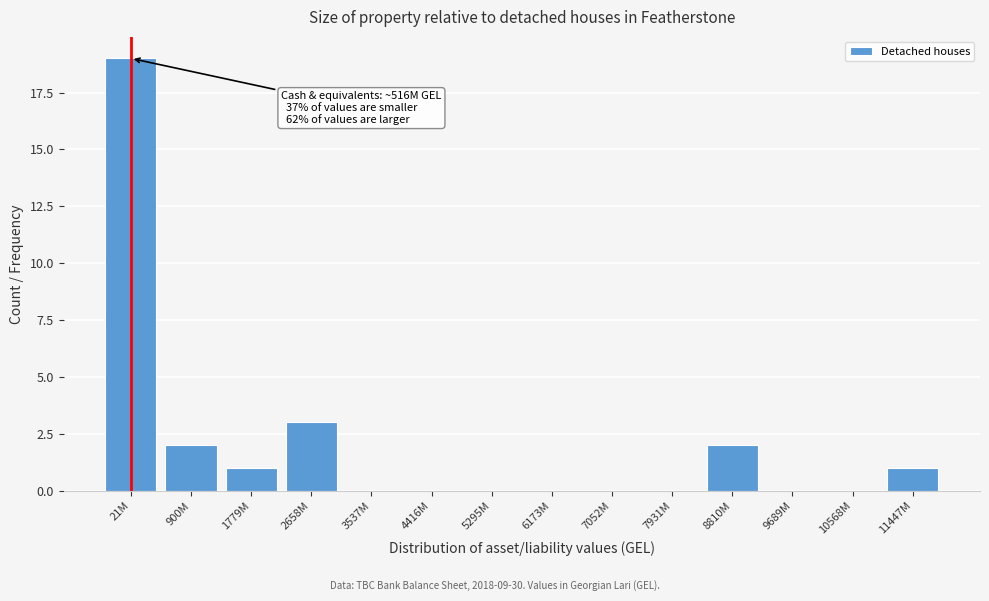

Reading left to right, transcribe all the data shown in this chart.

21M=19	900M=2	1779M=1	2658M=3	3537M=0	4416M=0	5295M=0	6173M=0	7052M=0	7931M=0	8810M=2	9689M=0	10568M=0	11447M=1